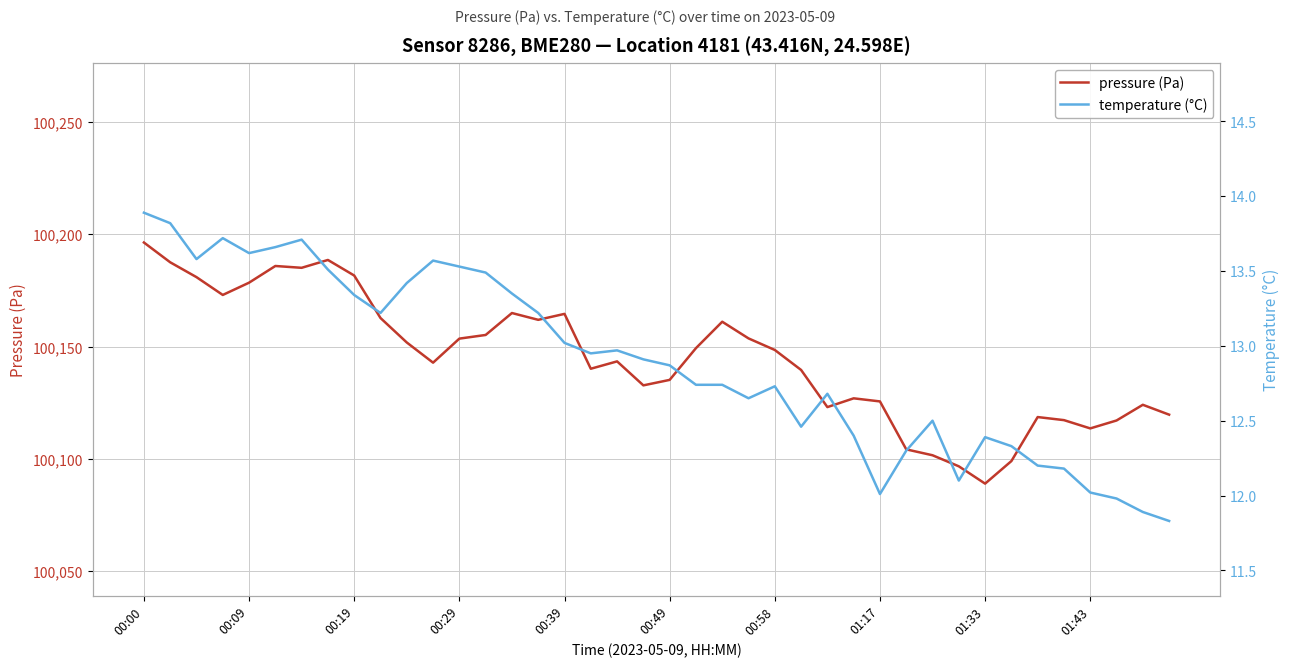

Does the chart have visible grid lines?

Yes